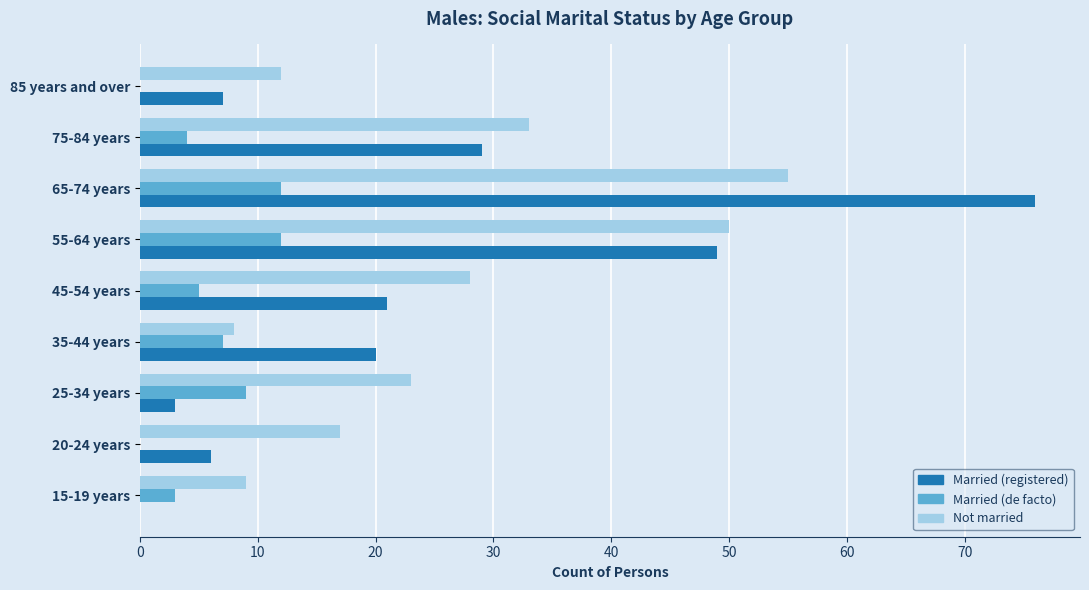

What is the total value across all series at 15-19 years?

12